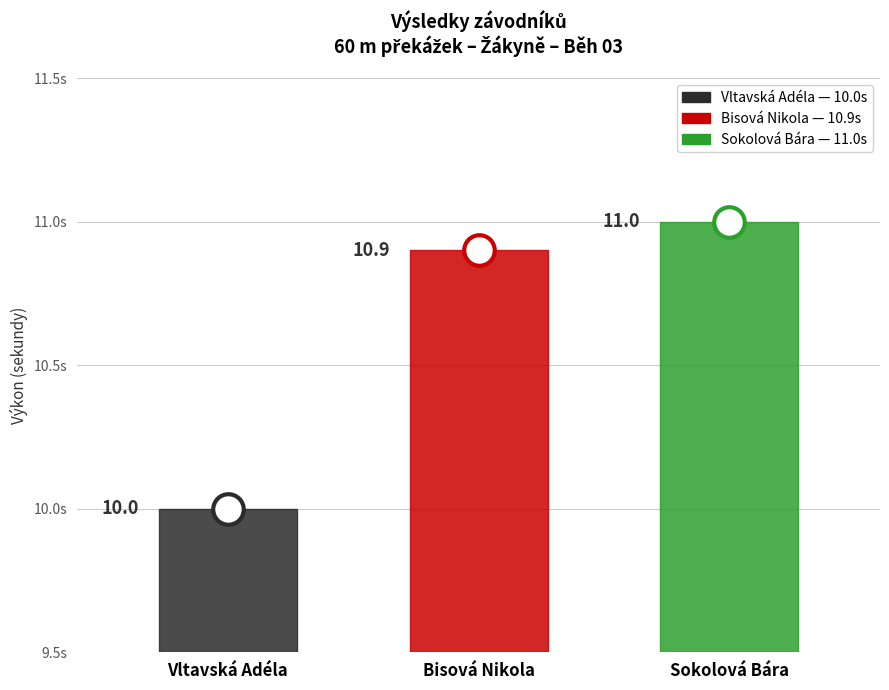

What is the ratio of the value at Sokolová Bára to the value at Vltavská Adéla?

1.1